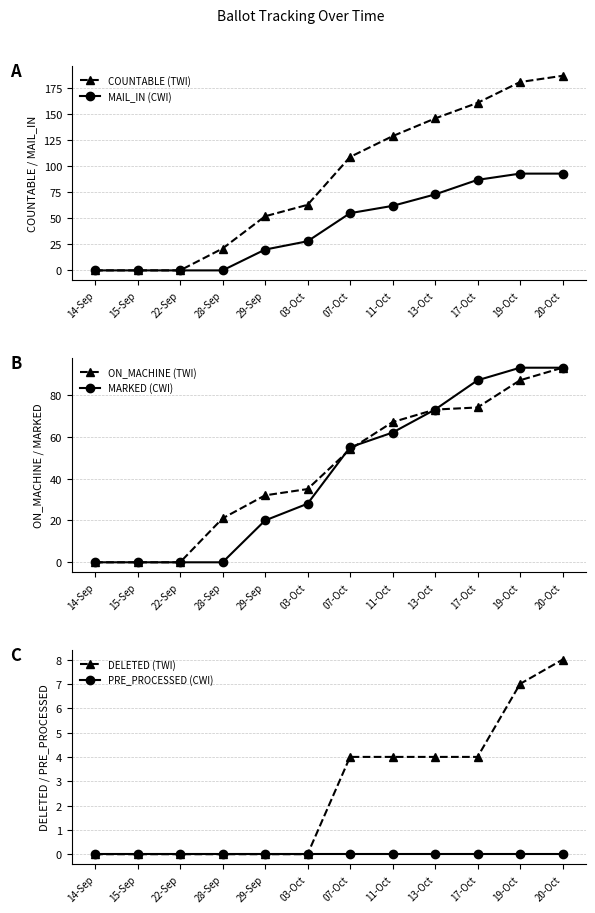

How many data points in MARKED (CWI) are above 55?

5